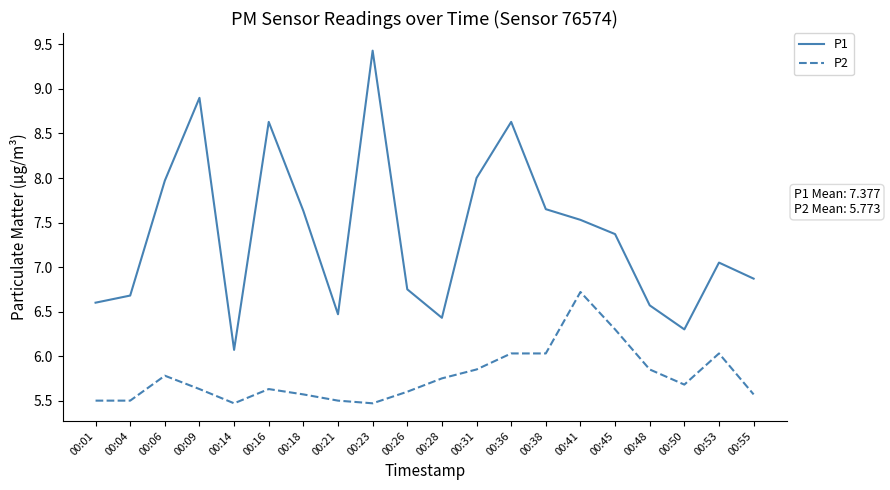

At which label does P2 reach its peak?

00:41